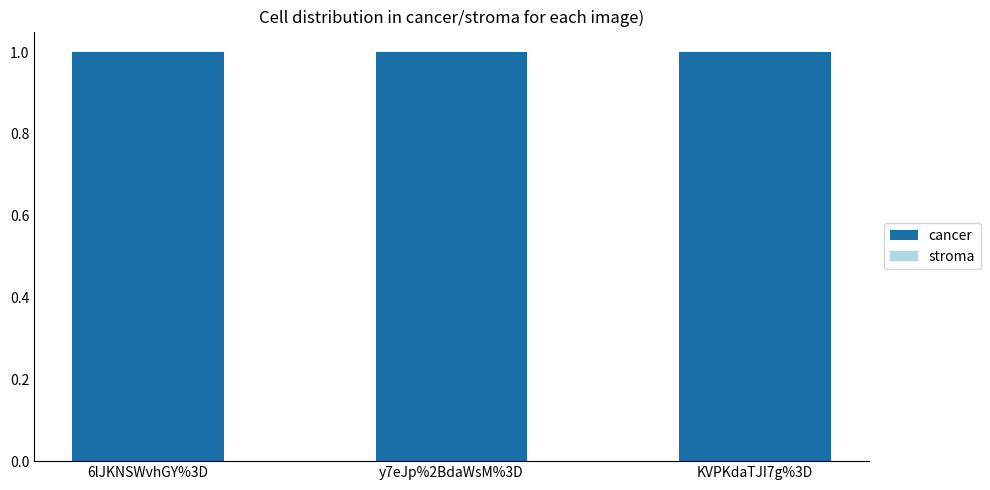

Is it true that cancer equals 1.7 at 6lJKNSWvhGY%3D?

False